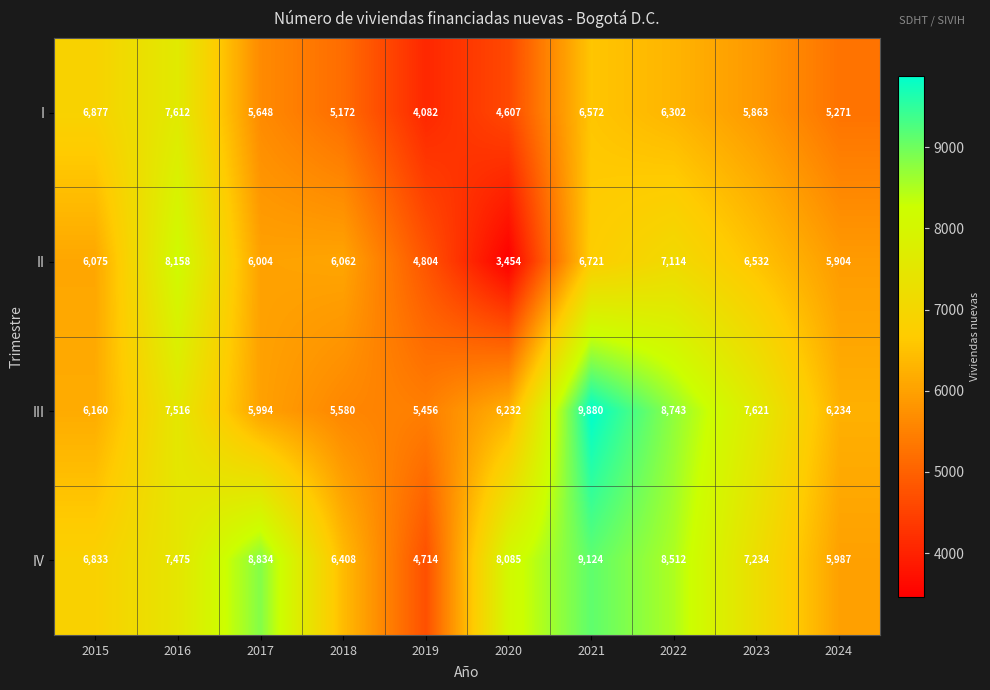

How many data points does each series have?

10